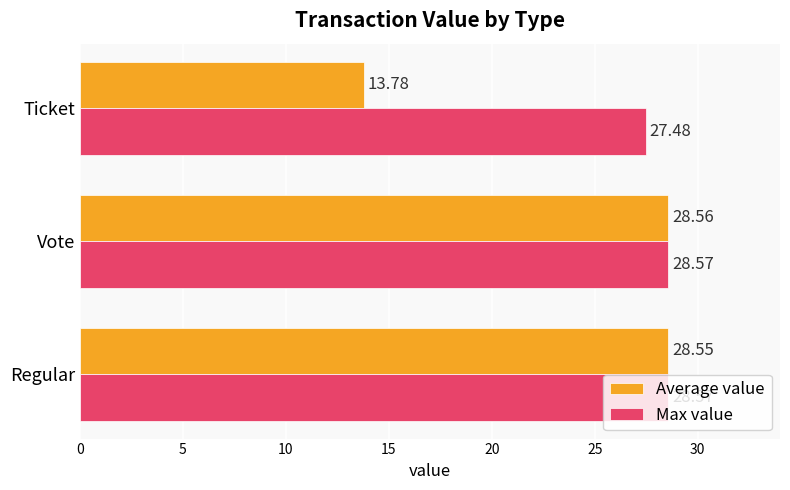

Rank the series by their maximum value, from lowest to highest.

Average value, Max value